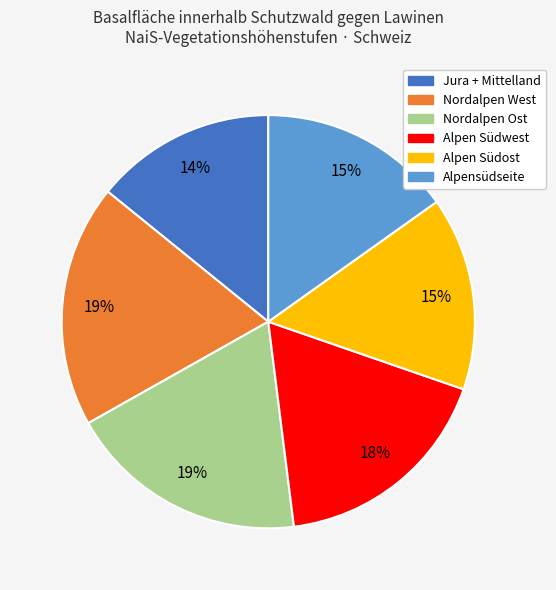

Do Nordalpen Ost and Alpen Südost together represent more than half of the pie?

No